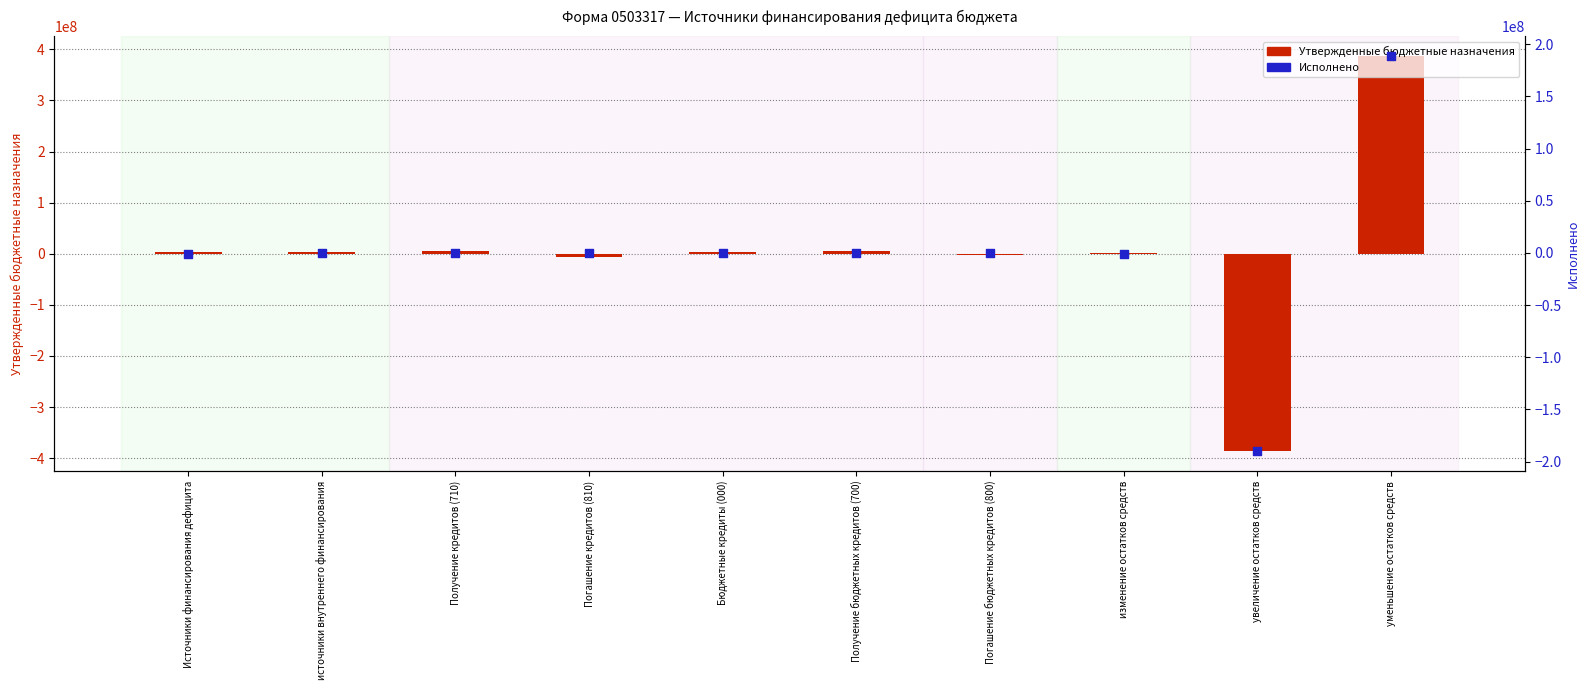

At which category is the sum across all series the highest?

уменьшение остатков средств